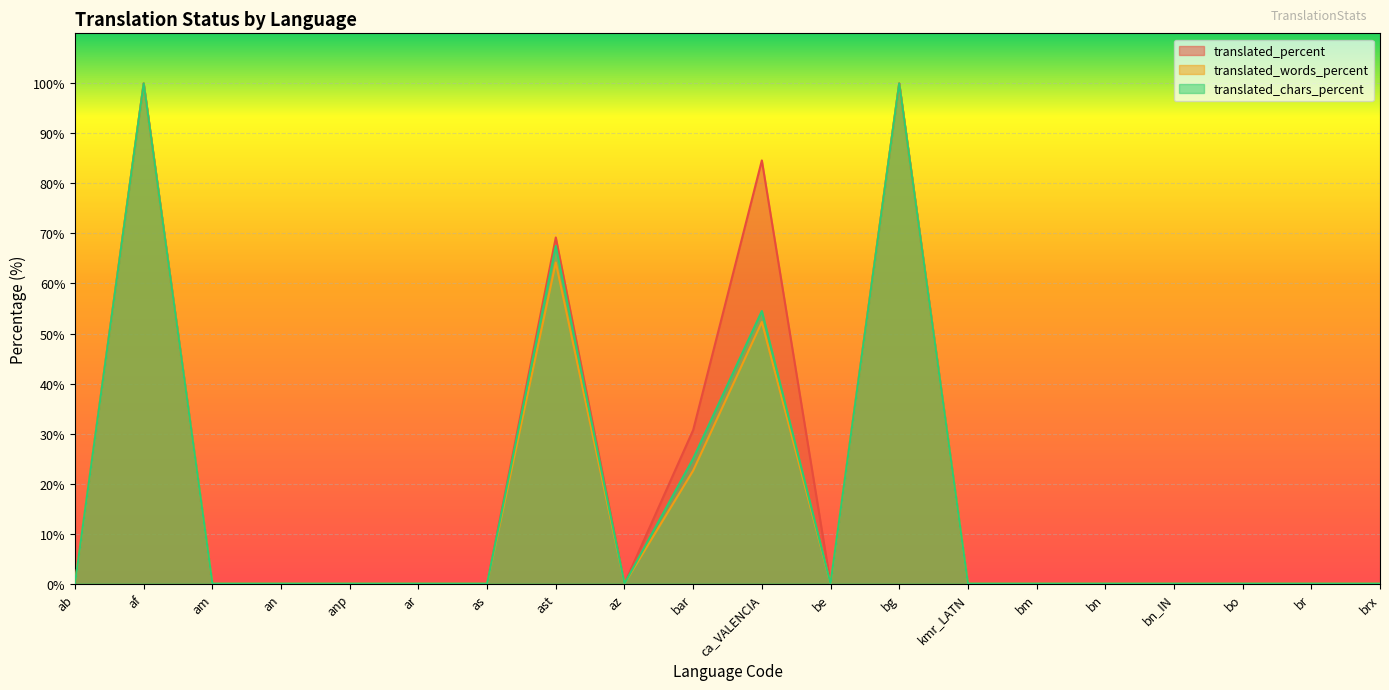

Rank the series by their average value, from highest to lowest.

translated_percent, translated_chars_percent, translated_words_percent